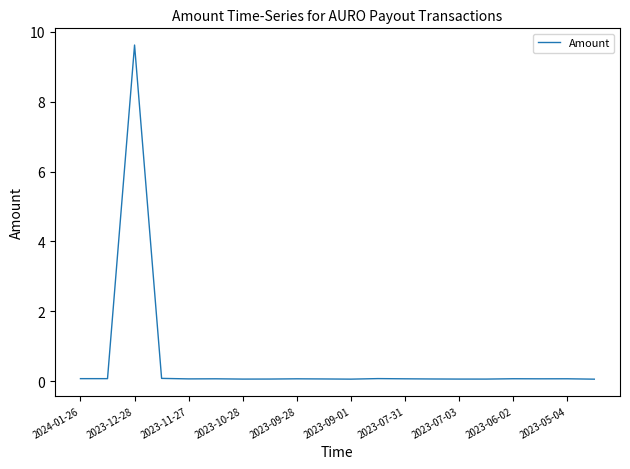

What is the maximum value shown in the chart?

9.6